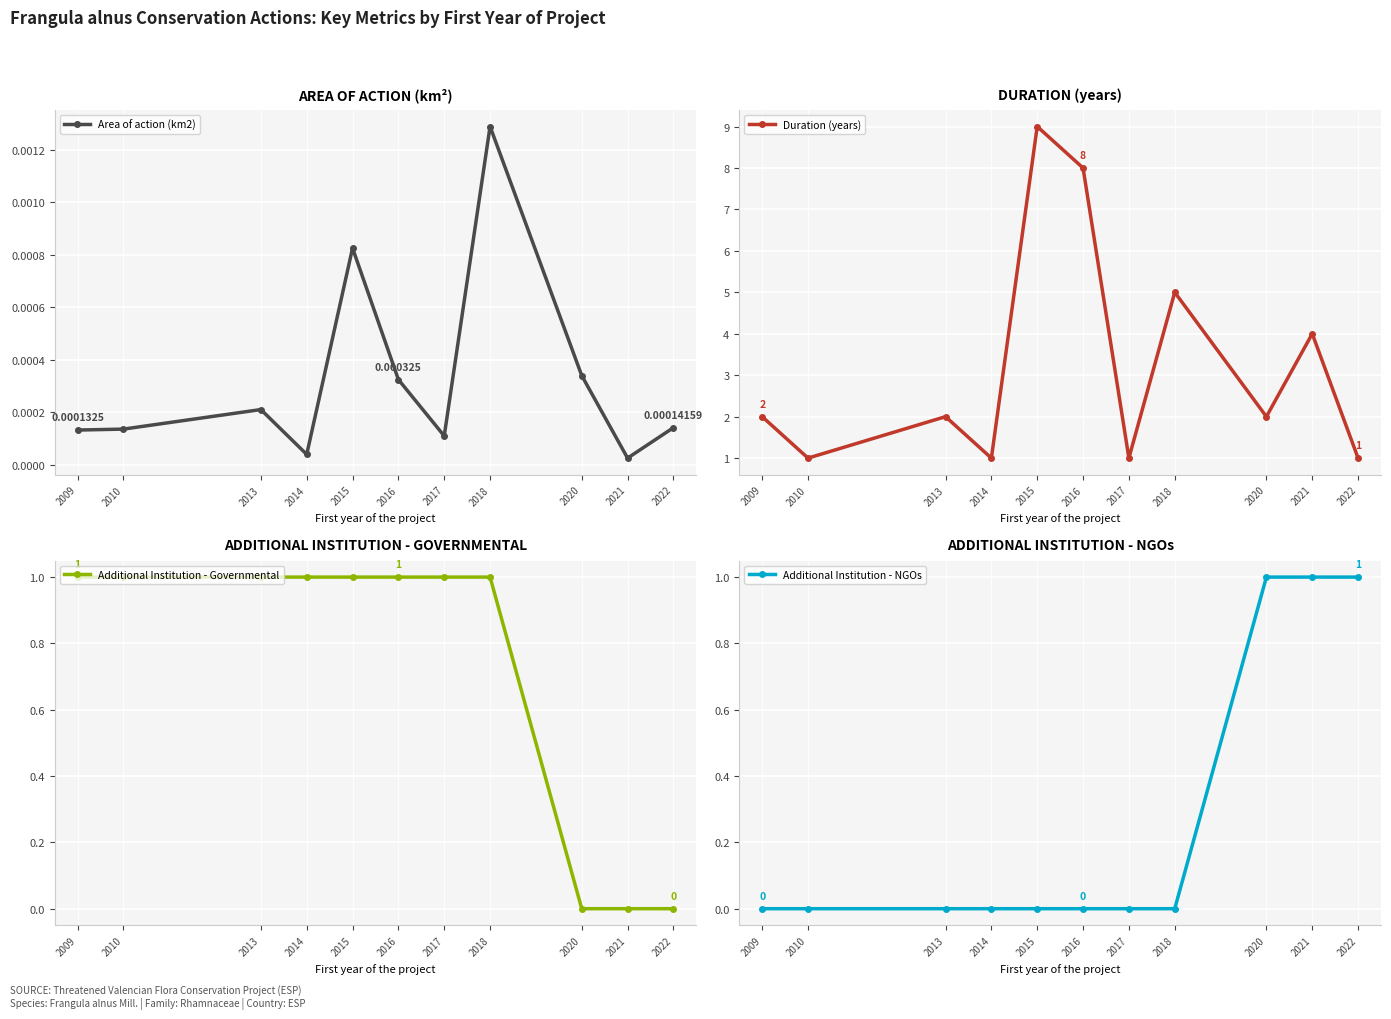

True or false: Additional Institution - NGOs has more than 2 points higher than both neighbors.

False